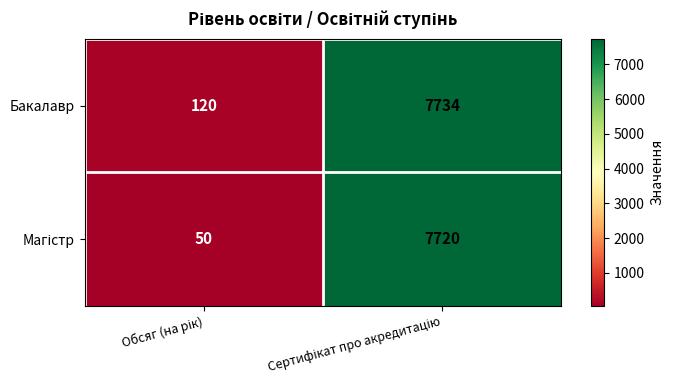

Which series has the largest total across all categories?

Бакалавр